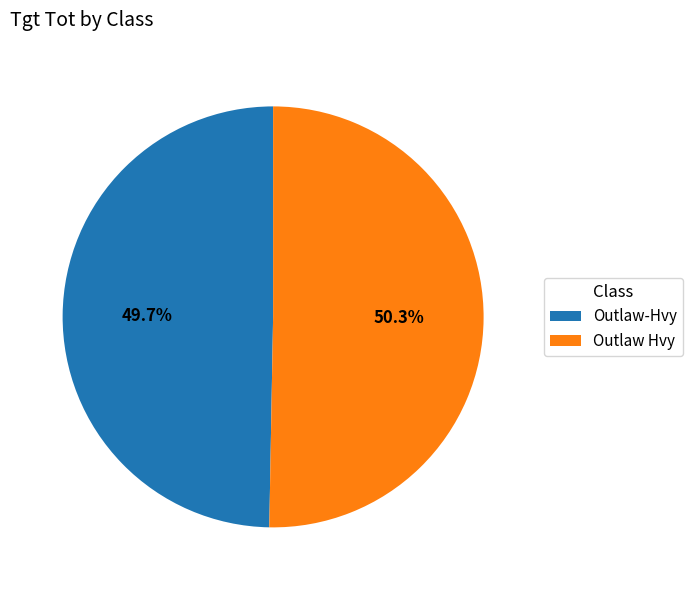

Is it true that Outlaw-Hvy is 59% of the pie?

False